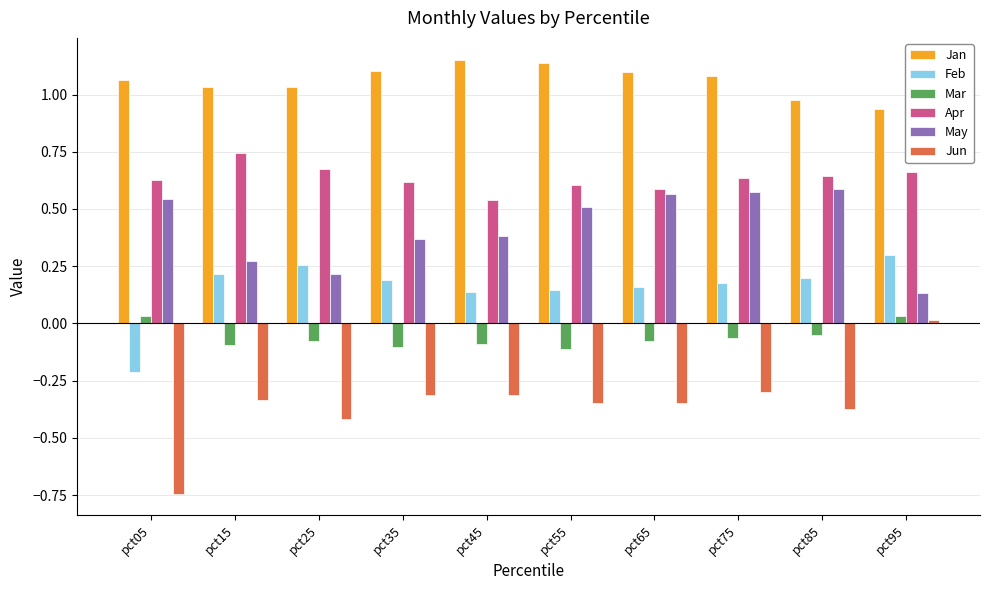

Count the Apr values in the range 0 to 1.

10